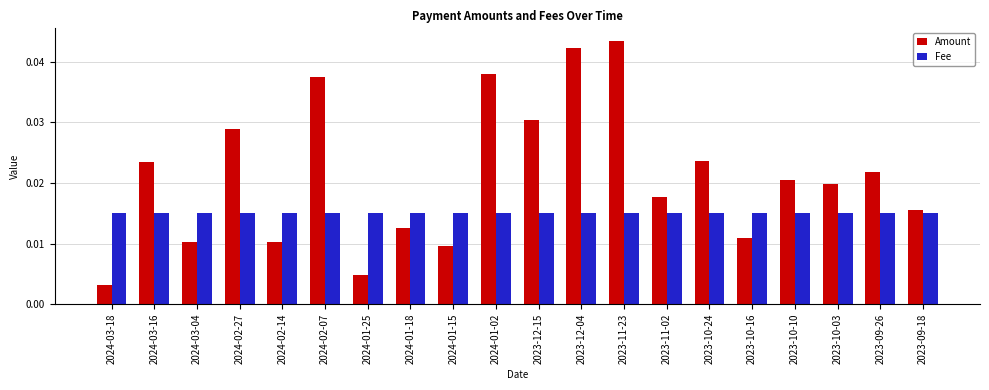

At 2024-01-18, list the series in order from smallest to largest.

Amount, Fee